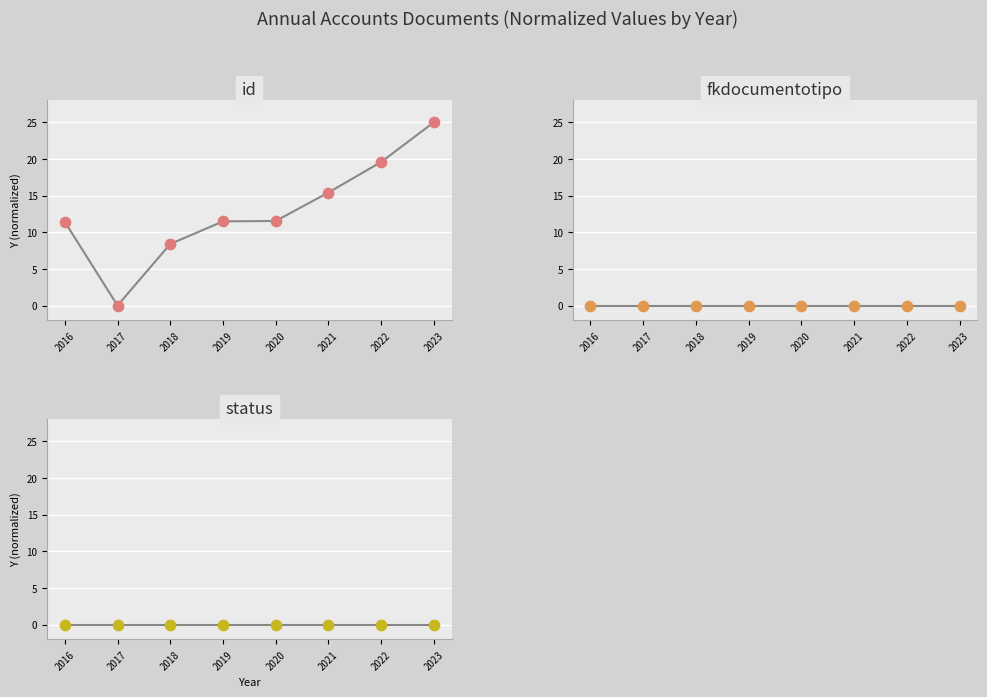

Which series reaches the maximum Y coordinate?

id